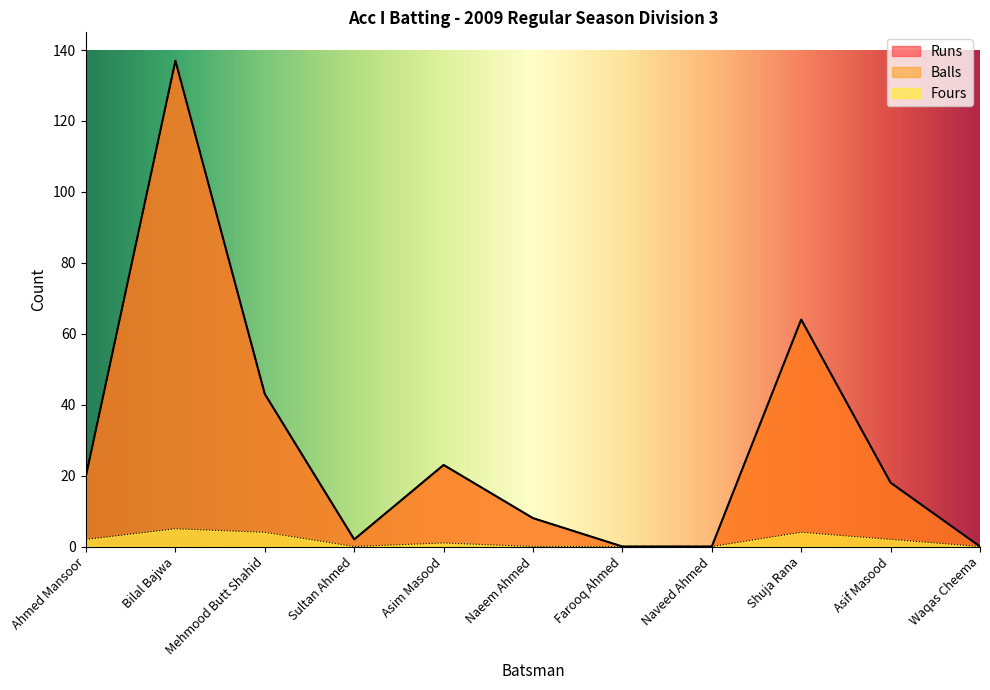

Reading left to right, list all the values displayed in this chart.

Runs: 20	137	43	2	23	8	0	0	64	18	0
Balls: 20	137	43	2	23	8	0	0	64	18	0
Fours: 2	5	4	0	1	0	0	0	4	2	0